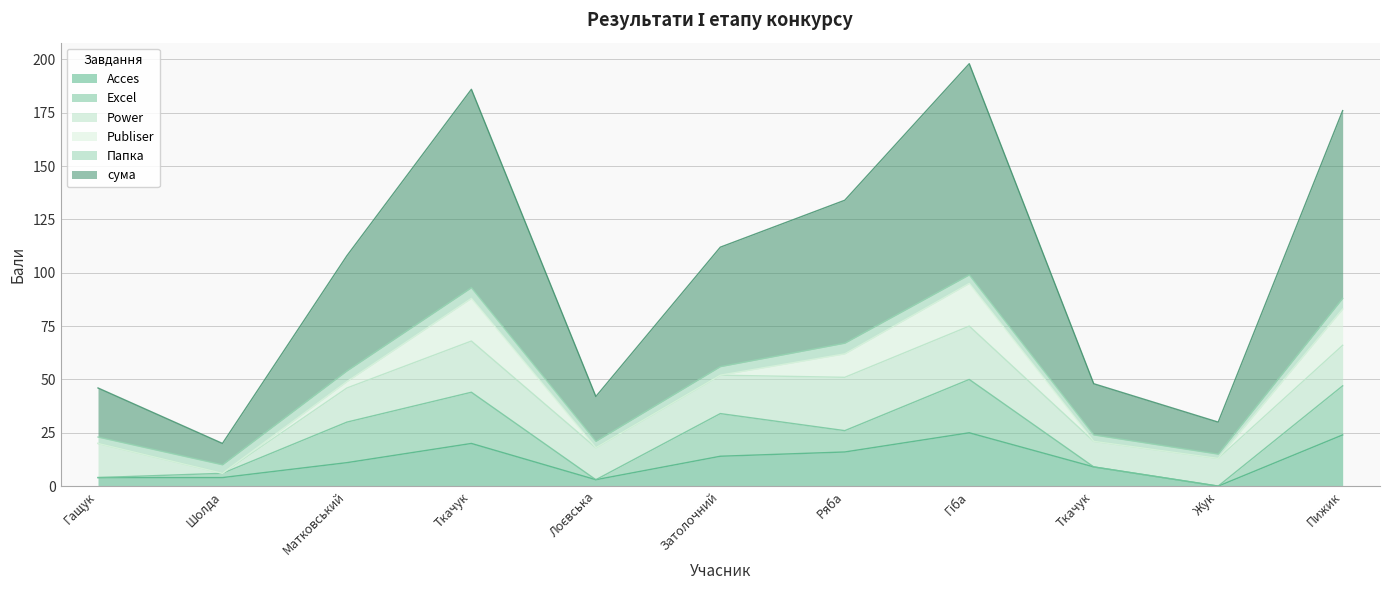

The value of сума at Шолда Руслана is 10. True or false?

True